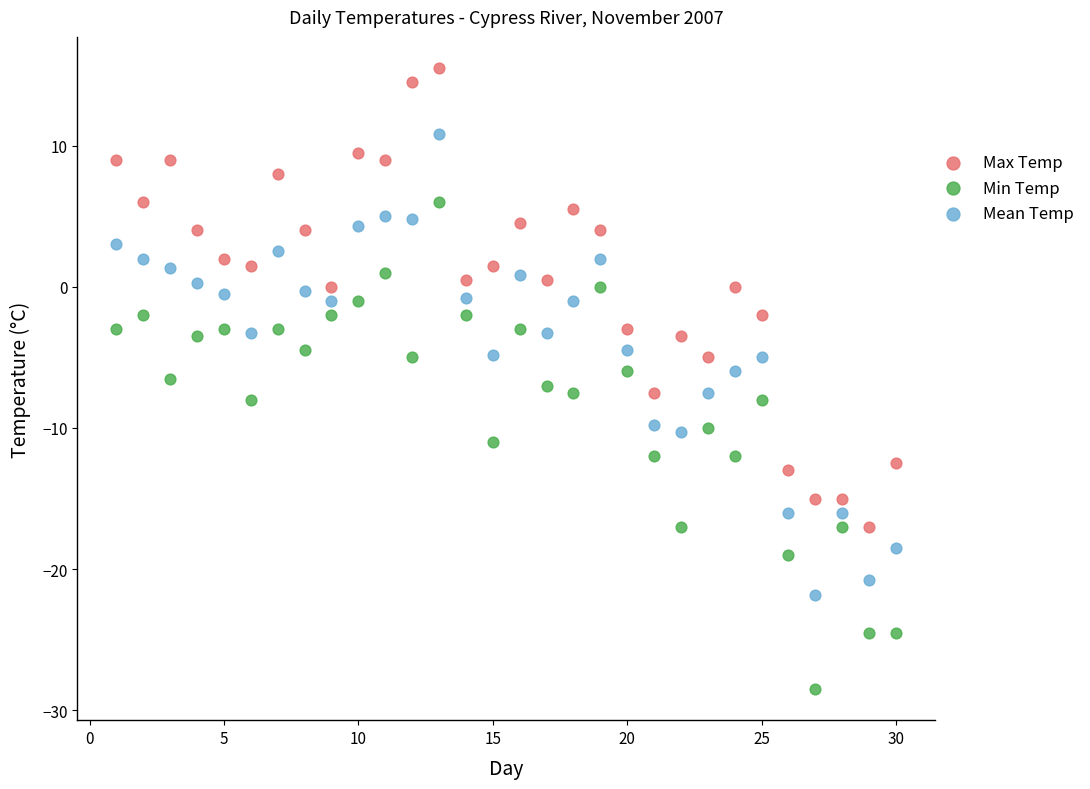

Across all data points, what is the range of X values (max minus min)?

29.0